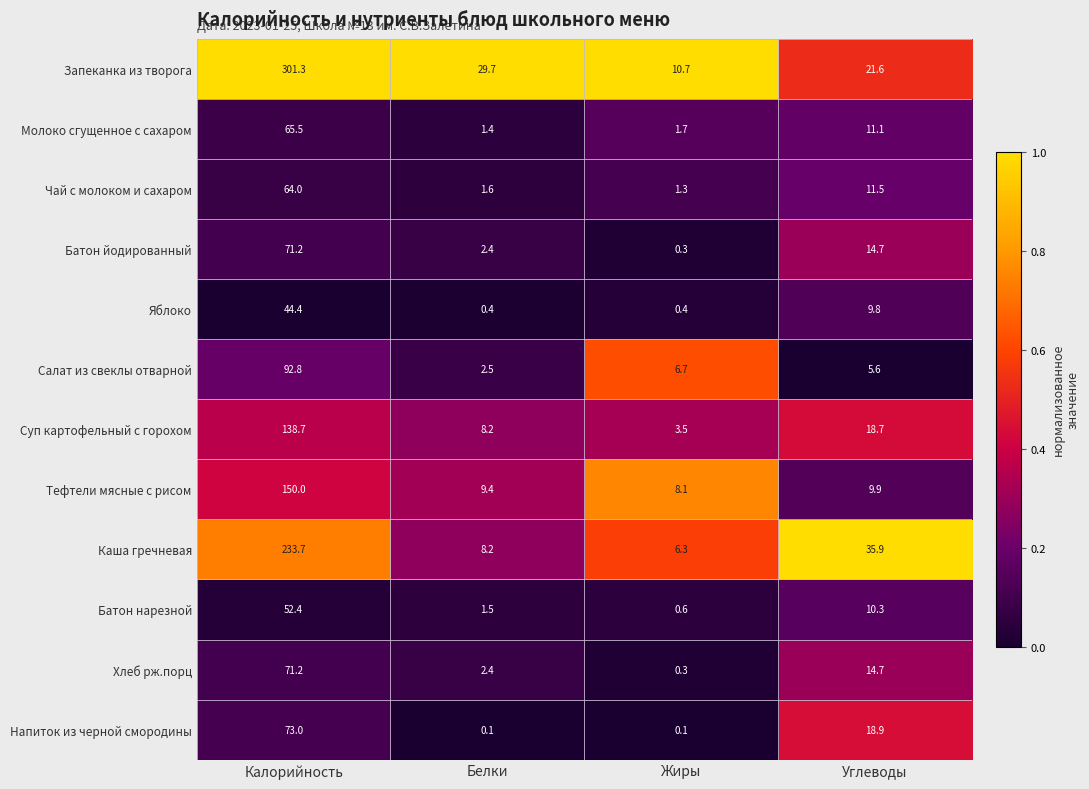

True or false: Хлеб рж.порц has a value of 6.1 at Углеводы.

False